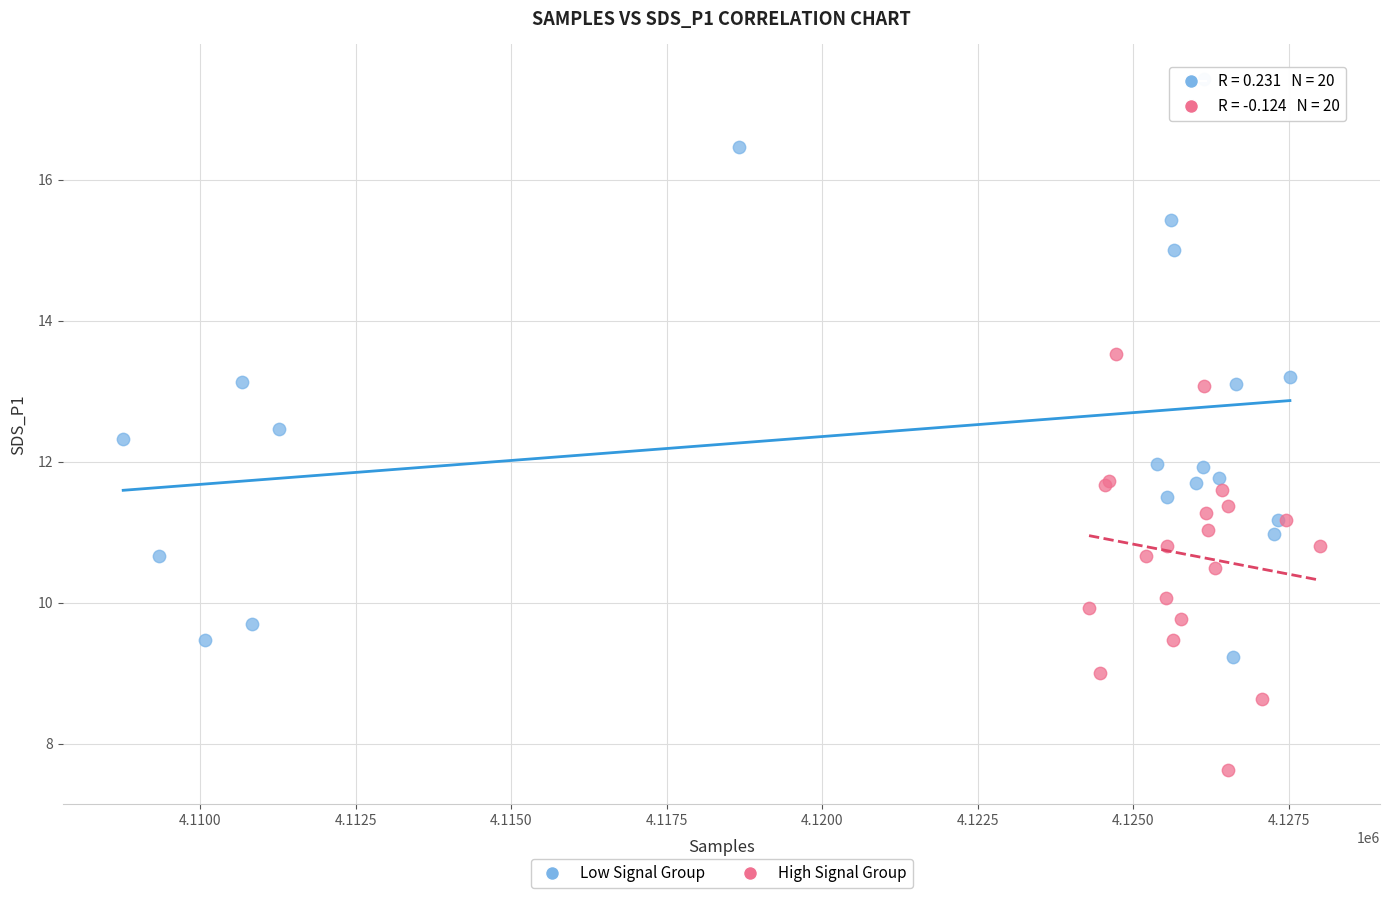

Which series contains the lowest Y value?

High Signal Group